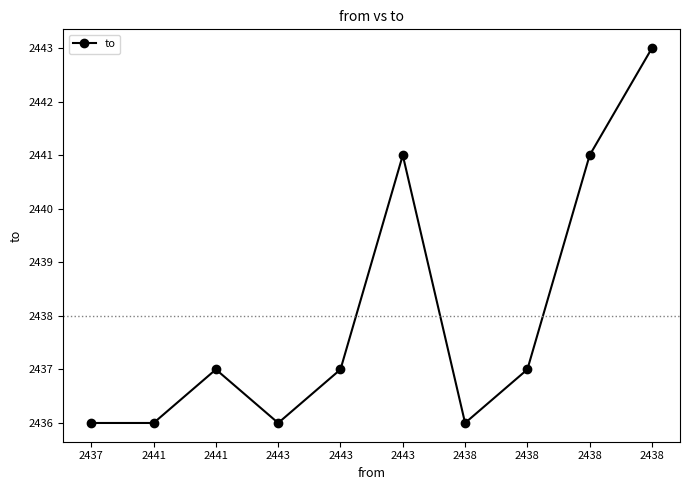

What is the difference between the second highest and second lowest values?

5